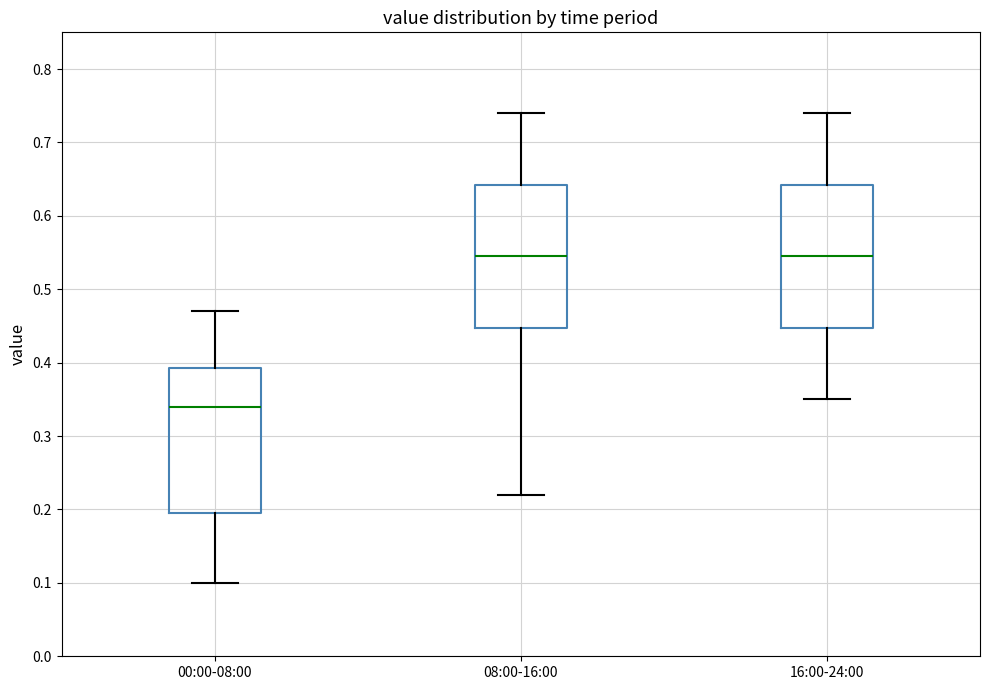

Where does the lower whisker of the box for 08:00-16:00 end on the y-axis? The values are not printed on the chart, so give them approximately, as read against the axis.

0.22